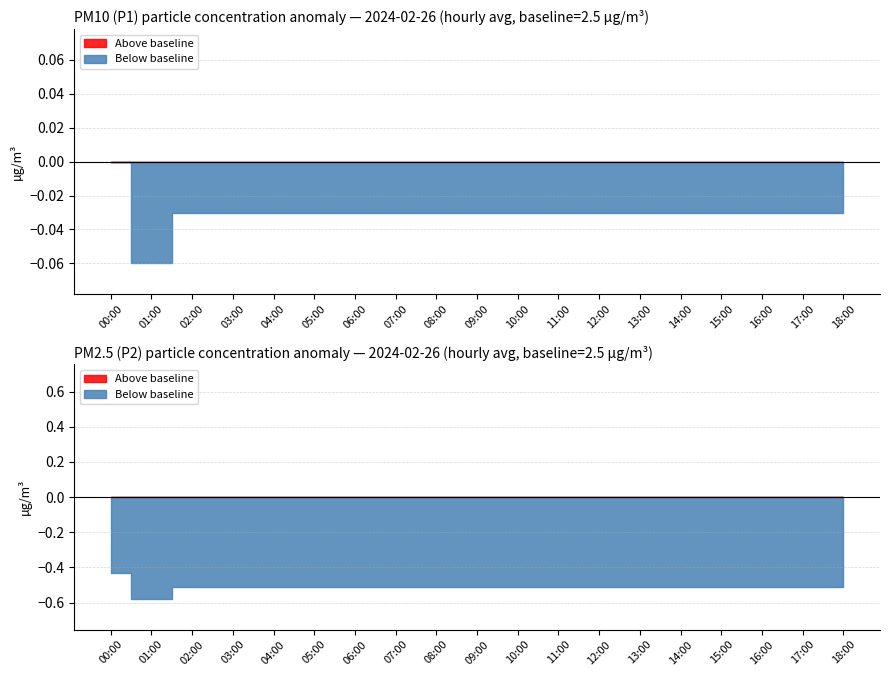

The value of P2 at 10:00 is 4.5. True or false?

False